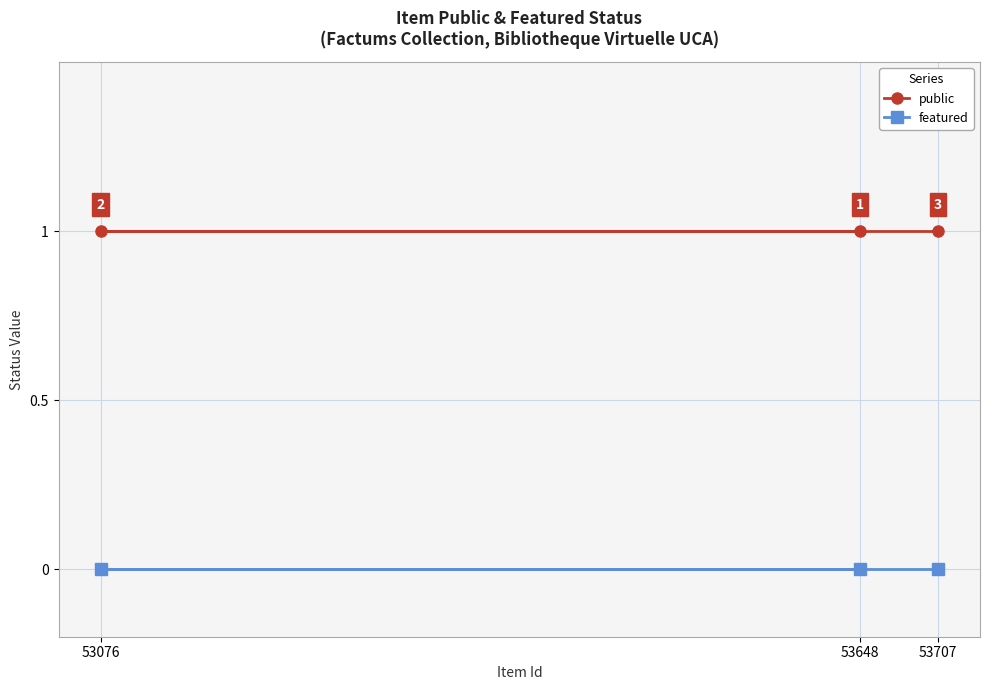

Which series has the largest total across all categories?

public